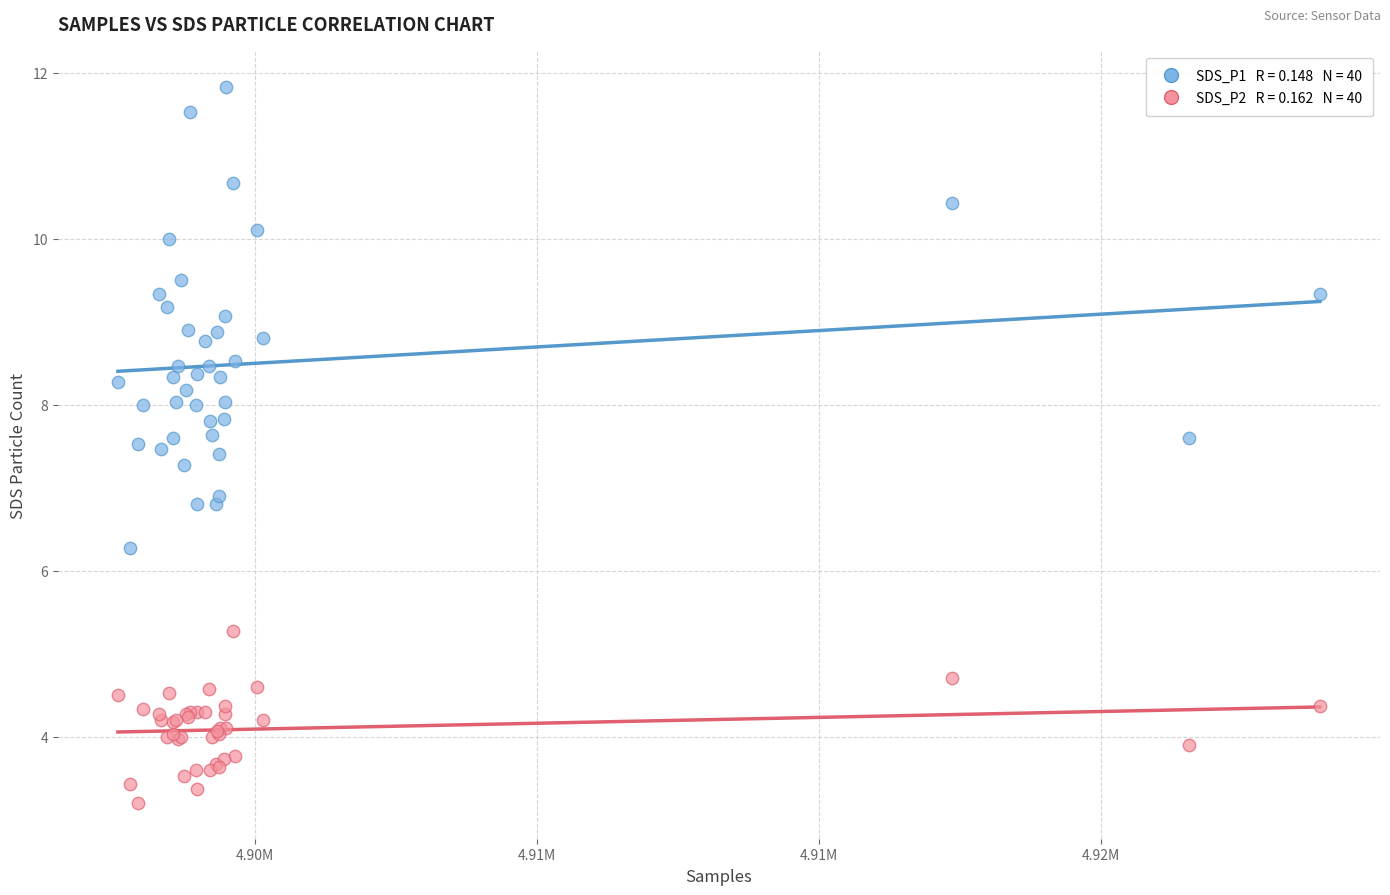

Across all series, what Y value is closest to 7?

6.9